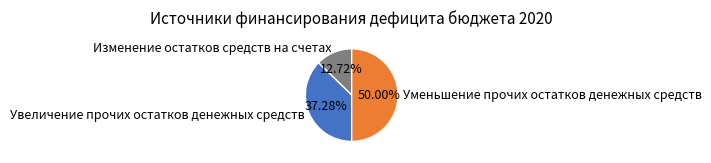

Count the number of slices in the pie.

3